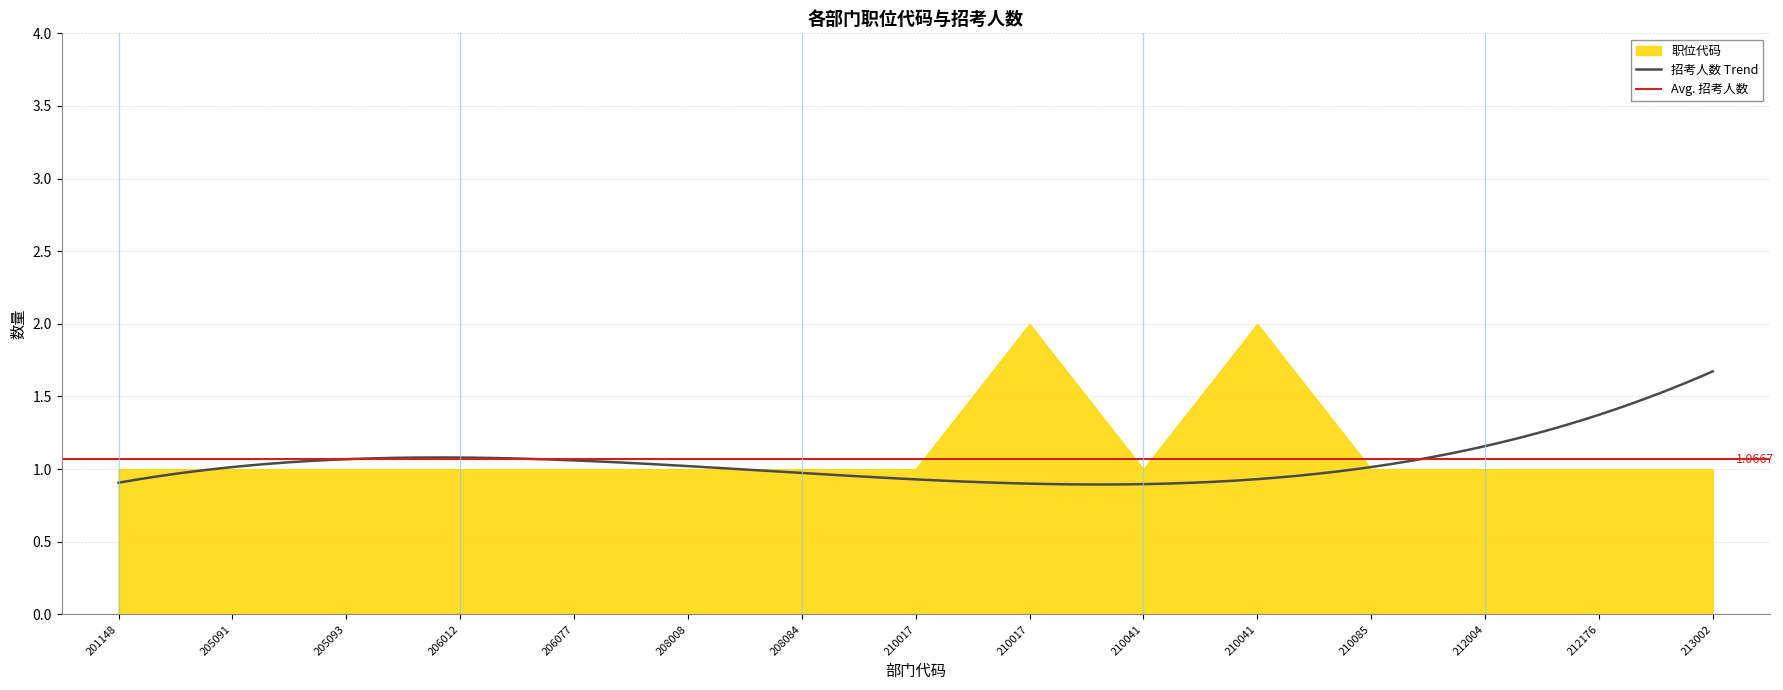

What is the value of the 职位代码 point at the 3rd from the left?

1